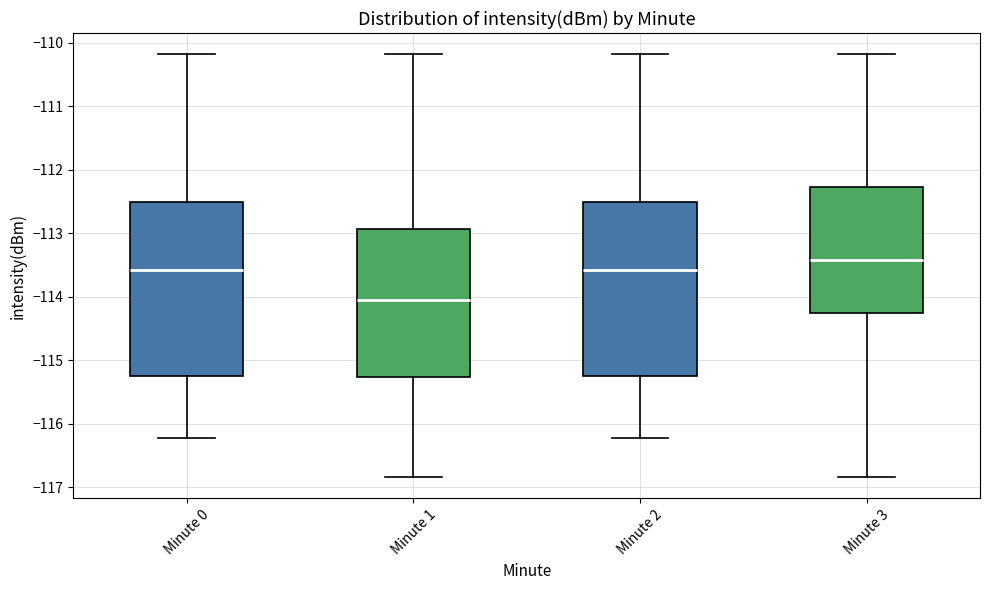

Which box's median line is the highest?

Minute 3